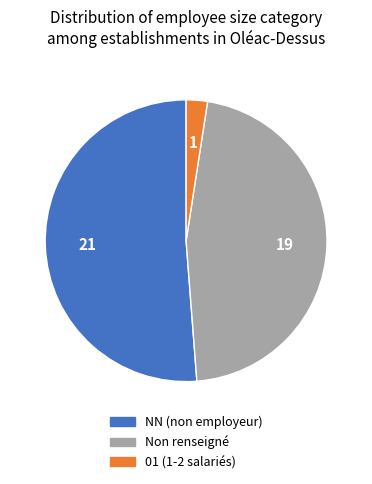

Does any single category account for the majority?

Yes